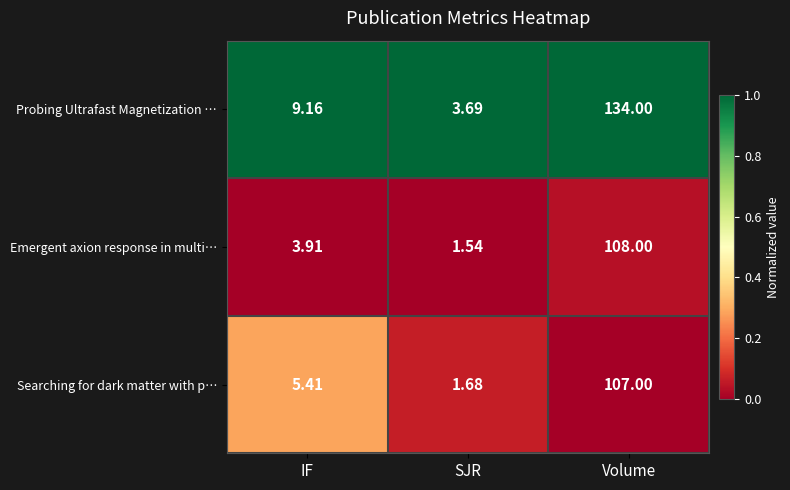

Count the number of data series in this chart.

3